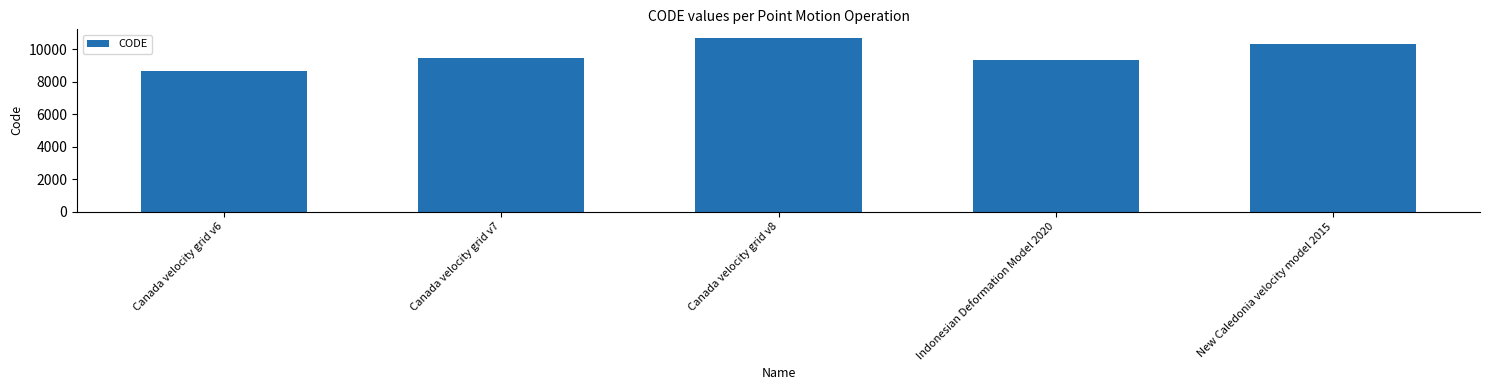

Rank the categories by value from highest to lowest.

Canada velocity grid v8, New Caledonia velocity model 2015, Canada velocity grid v7, Indonesian Deformation Model 2020, Canada velocity grid v6